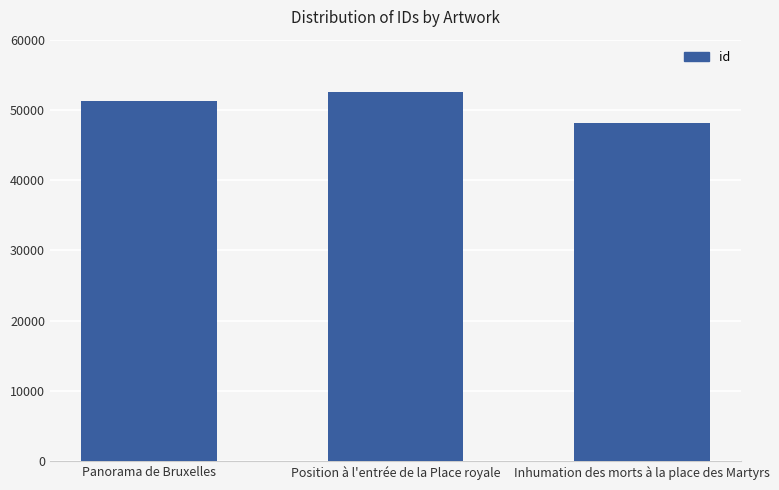

Is it true that the value at Inhumation des morts à la place des Martyrs is 79479?

False